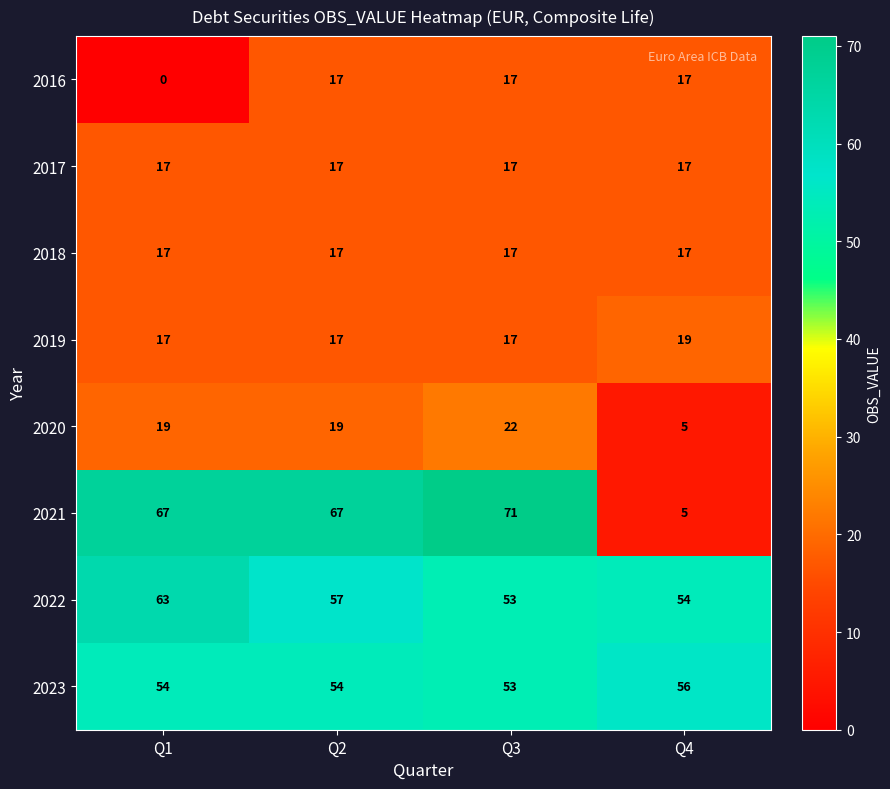

Is it true that 2022 equals 63 at Q1?

True